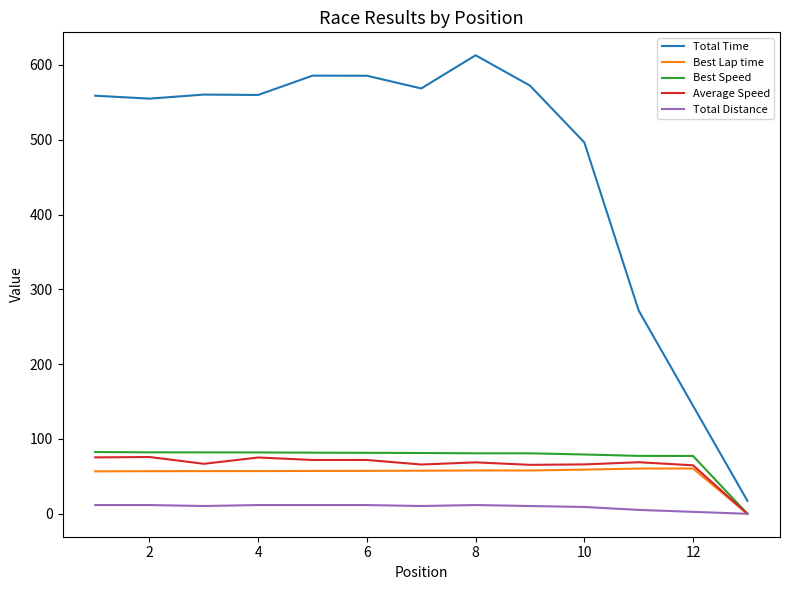

Which series has the largest range (max minus min)?

Total Time